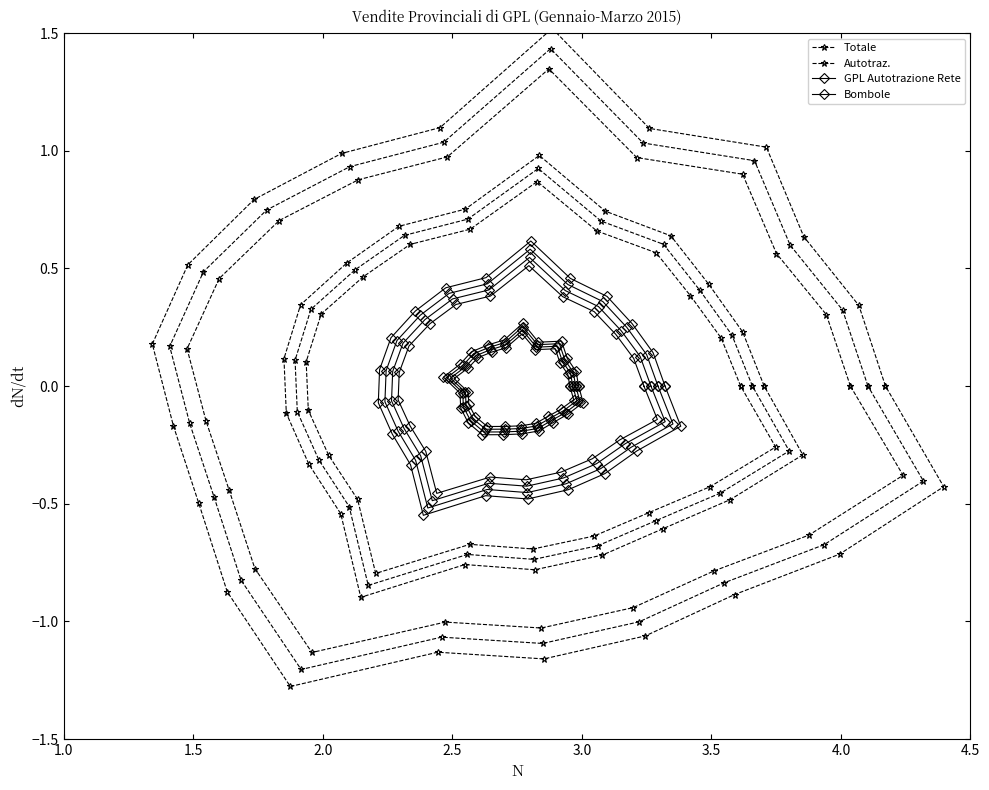

How many distinct data groups are displayed?

4